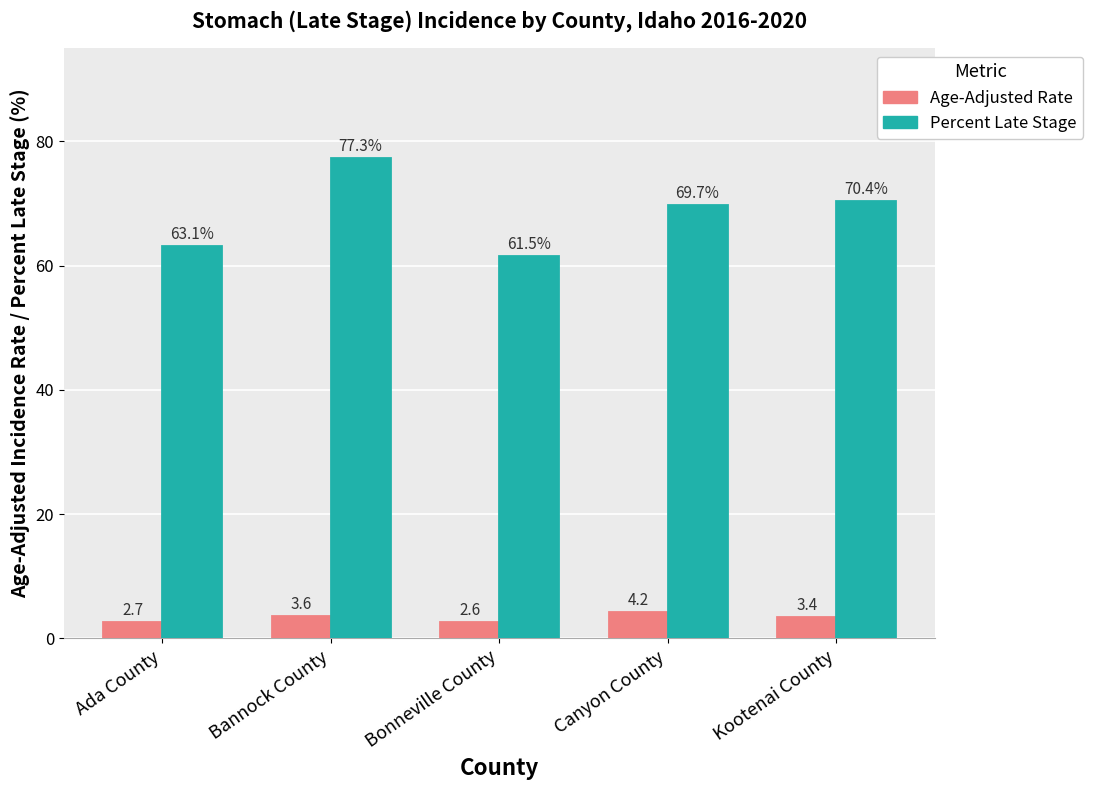

What position from the right is Kootenai County?

1